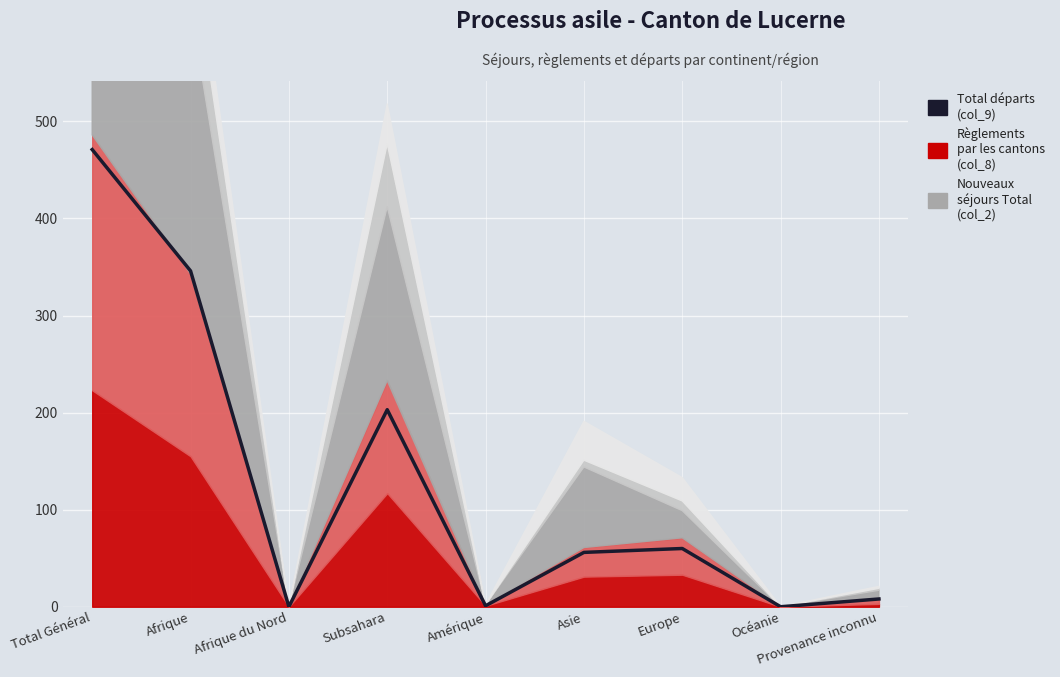

Rank the categories by value from lowest to highest.

Afrique du Nord, Océanie, Amérique, Provenance inconnu, Asie, Europe, Subsahara, Afrique, Total Général